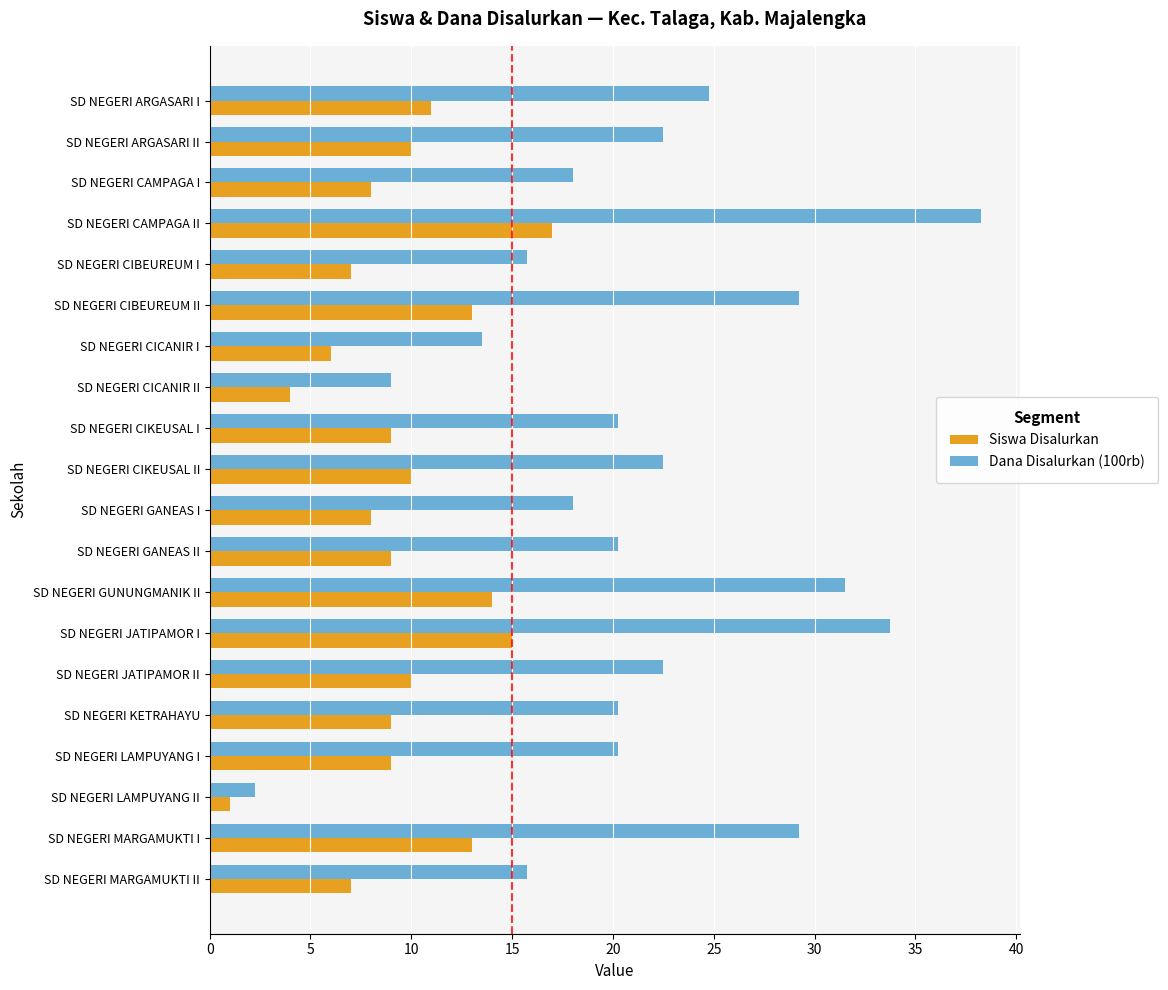

What is the sum of all Dana Disalurkan (100rb) values?

427.5